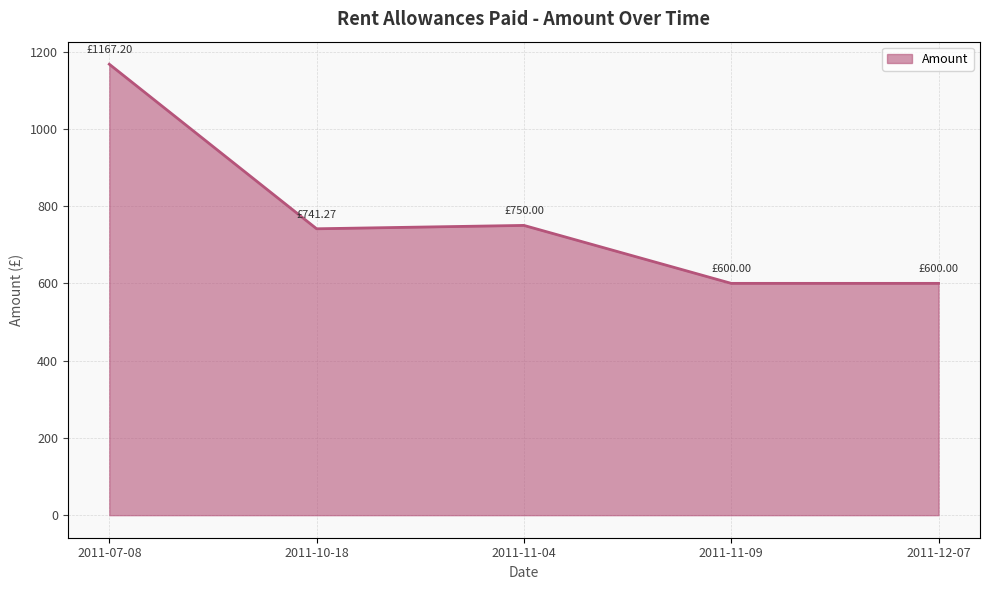

Count the number of data series in this chart.

1